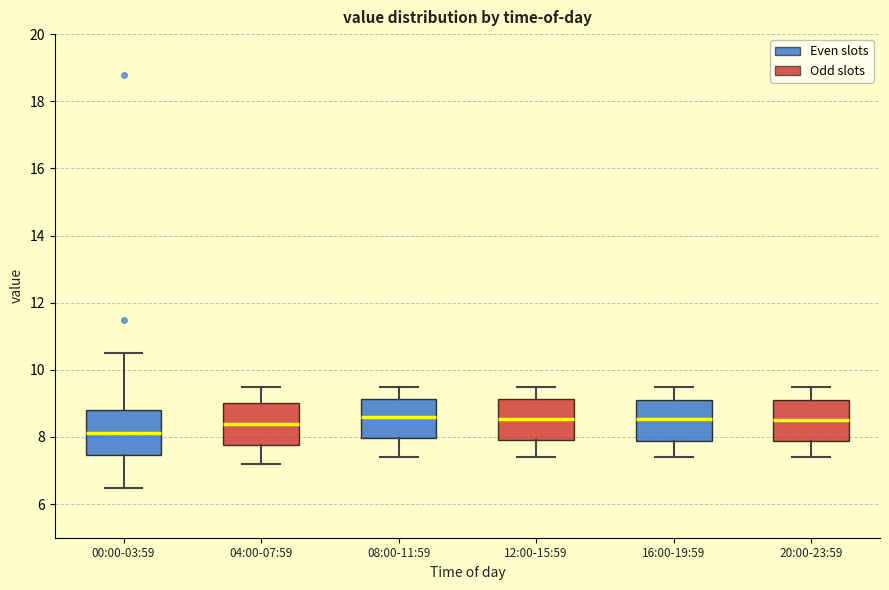

Reading left to right, read every box against the y-axis: the position of its median line, the range the box covers, and the ends of its whiskers. The values are not printed on the chart, so give them approximately, as read against the axis.

00:00-03:59: median 8.2, box 7.4 to 8.8, whiskers 6.4 to 10.6
04:00-07:59: median 8.4, box 7.8 to 9.0, whiskers 7.2 to 9.6
08:00-11:59: median 8.6, box 8.0 to 9.2, whiskers 7.4 to 9.6
12:00-15:59: median 8.6, box 8.0 to 9.2, whiskers 7.4 to 9.6
16:00-19:59: median 8.6, box 7.8 to 9.2, whiskers 7.4 to 9.6
20:00-23:59: median 8.6, box 7.8 to 9.2, whiskers 7.4 to 9.6